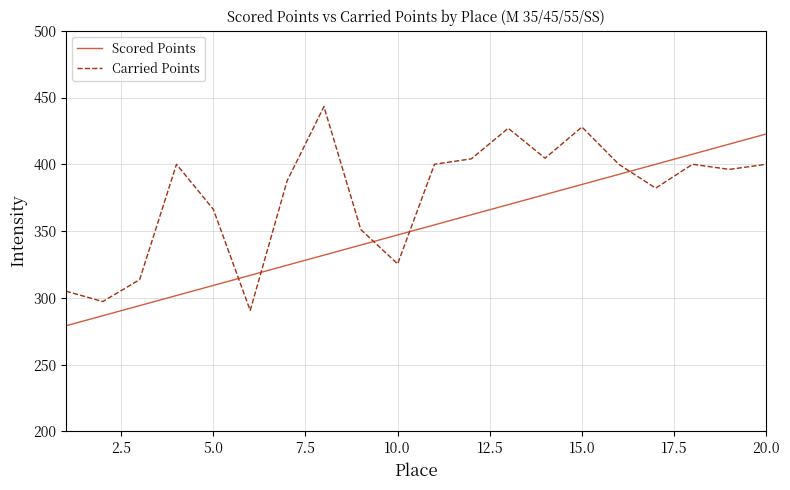

In Carried Points, how many points are lower than both neighbors (excluding endpoints)?

6